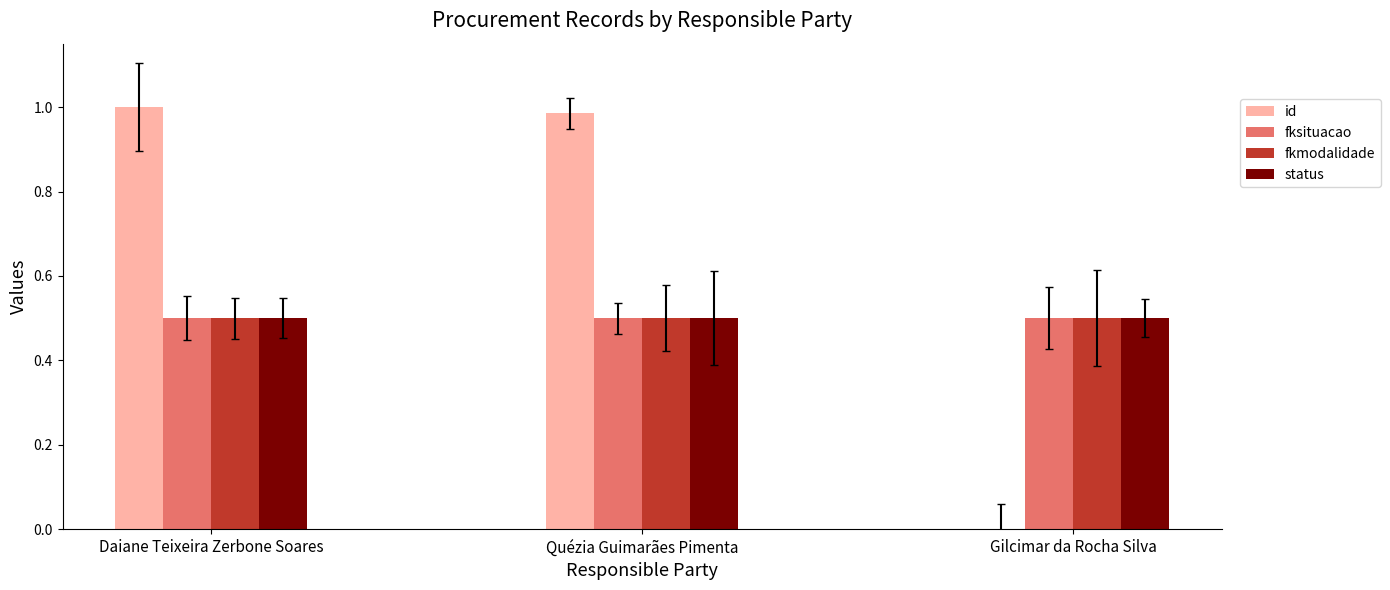

What is the value of the fkmodalidade bar at the 2nd from the left?

0.5